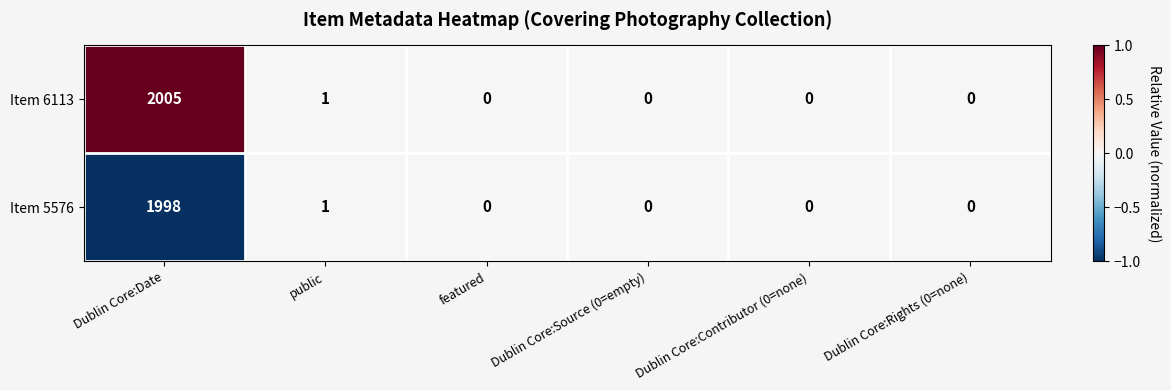

Where is Item 6113 nearest to the value 1002?

public